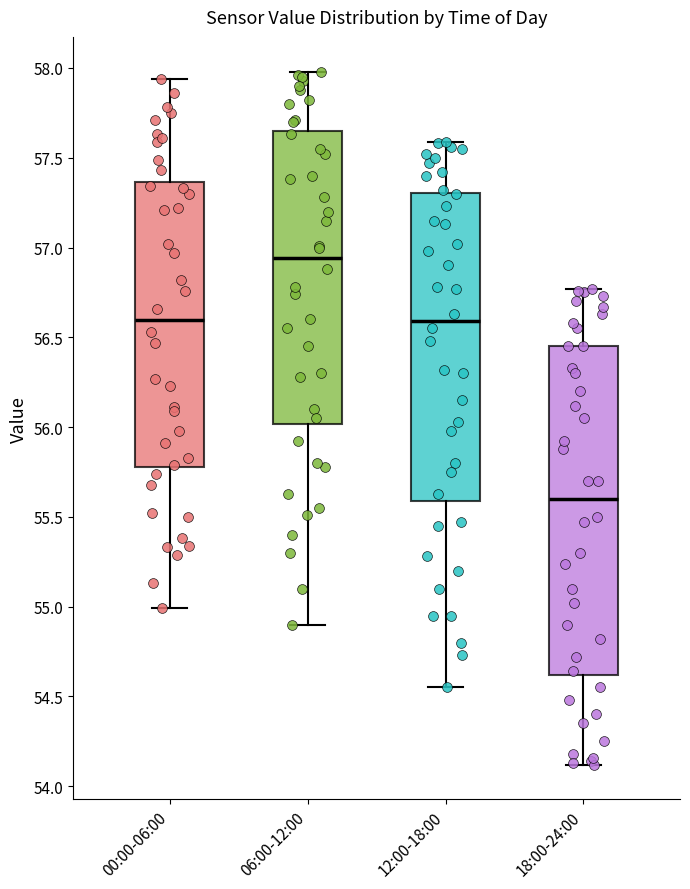

Which box's median line is the lowest?

18:00-24:00